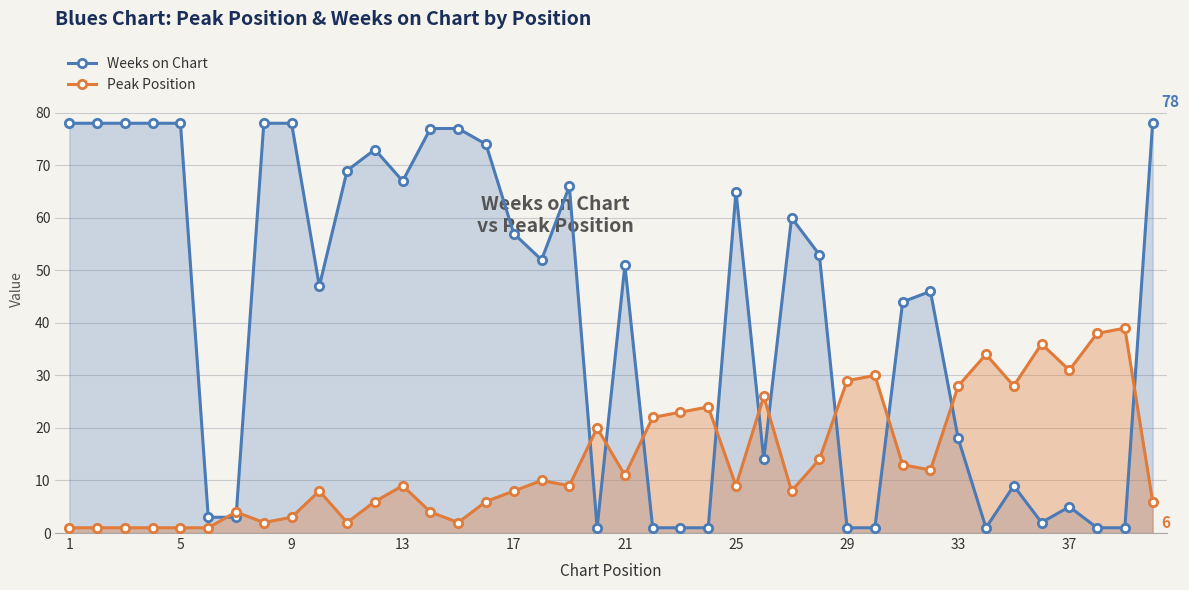

Which series has the largest total across all categories?

Weeks on Chart